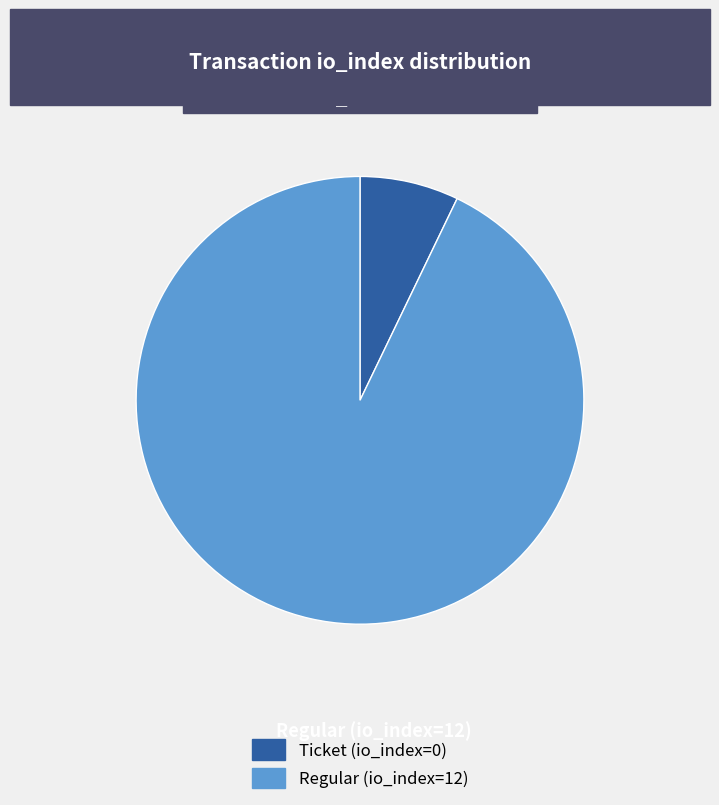

How many segments does this pie chart have?

2